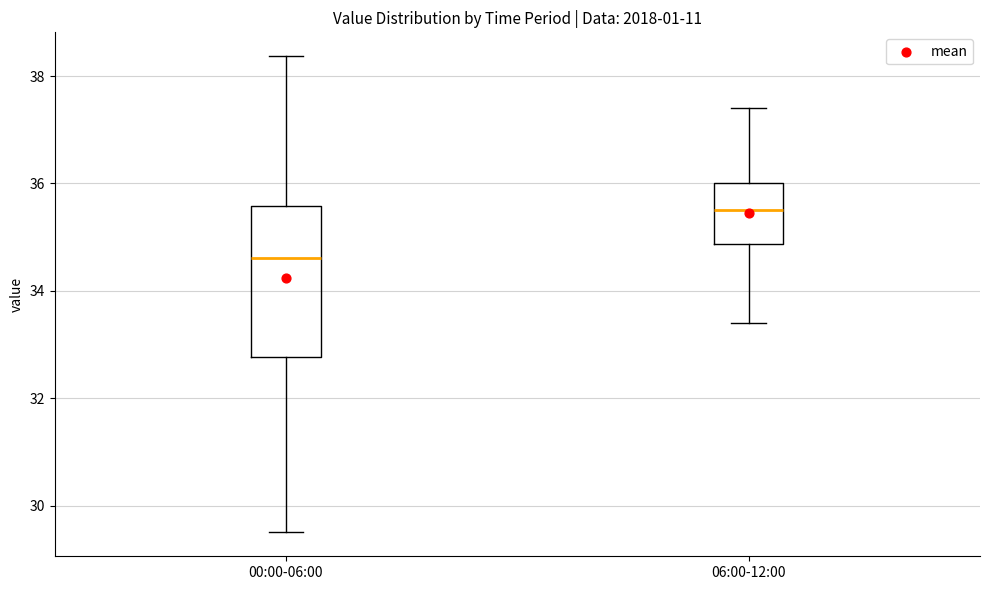

Comparing the boxes themselves (not the whiskers), which one is the tallest?

00:00-06:00